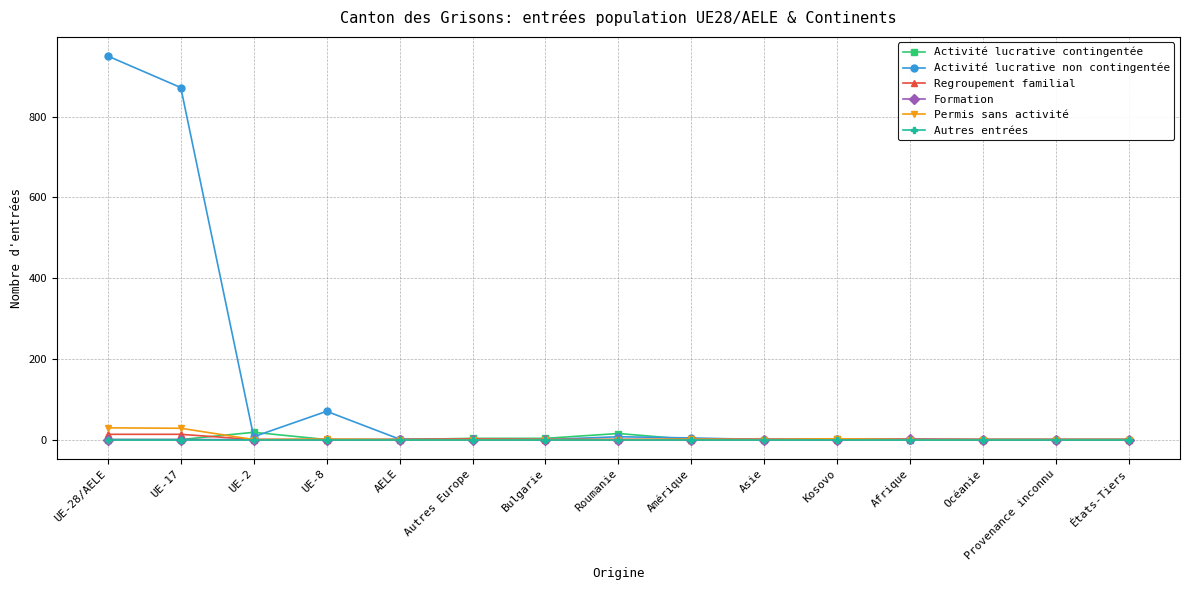

What is the greatest value displayed?

950